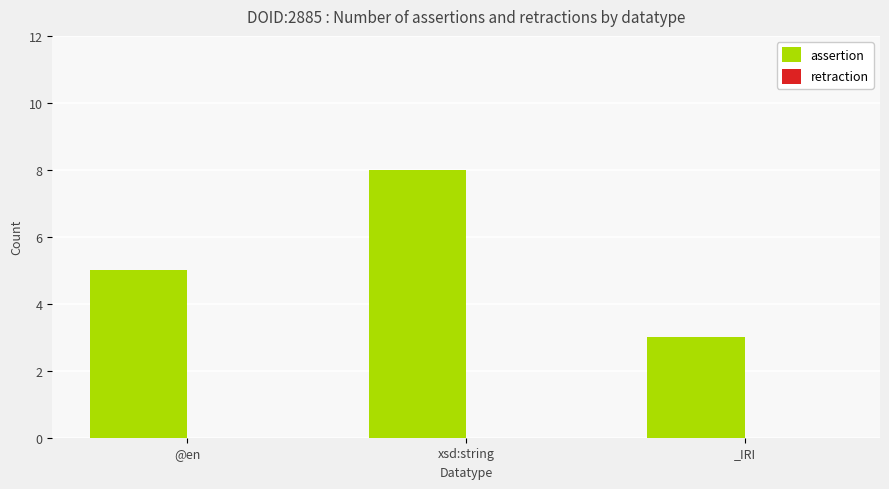

List the labels in order of value, smallest first.

_IRI, @en, xsd:string